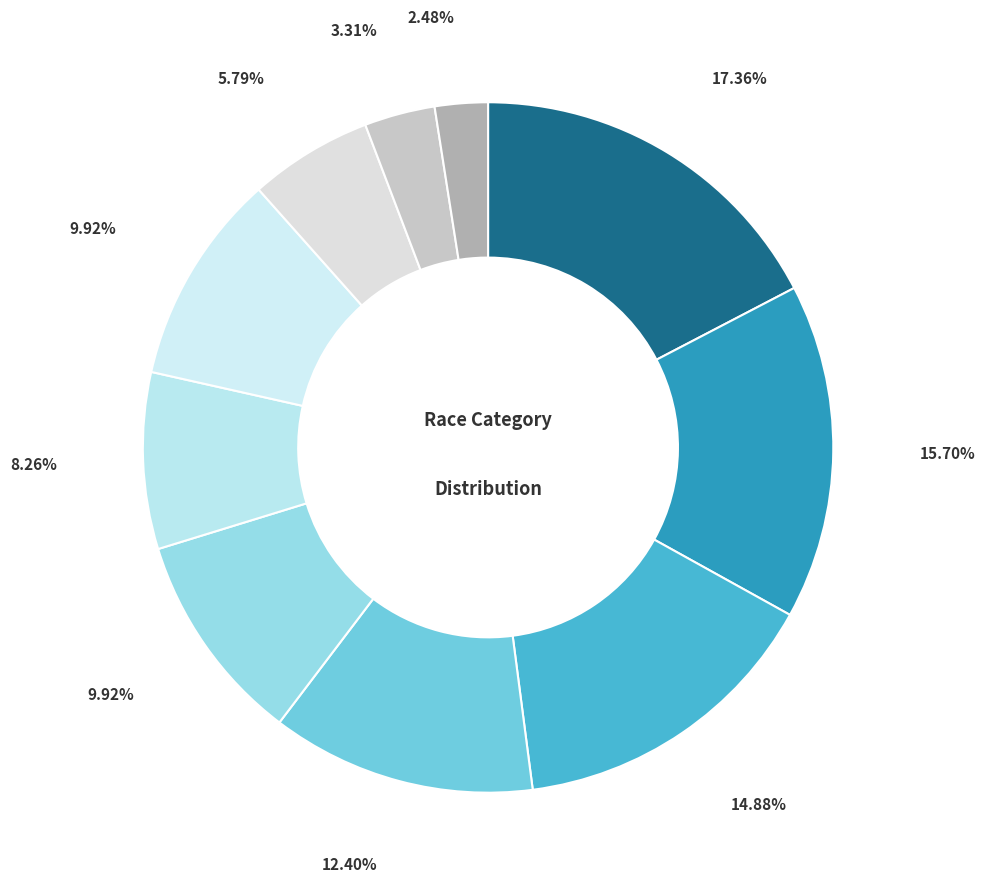

Does any single category account for the majority?

No